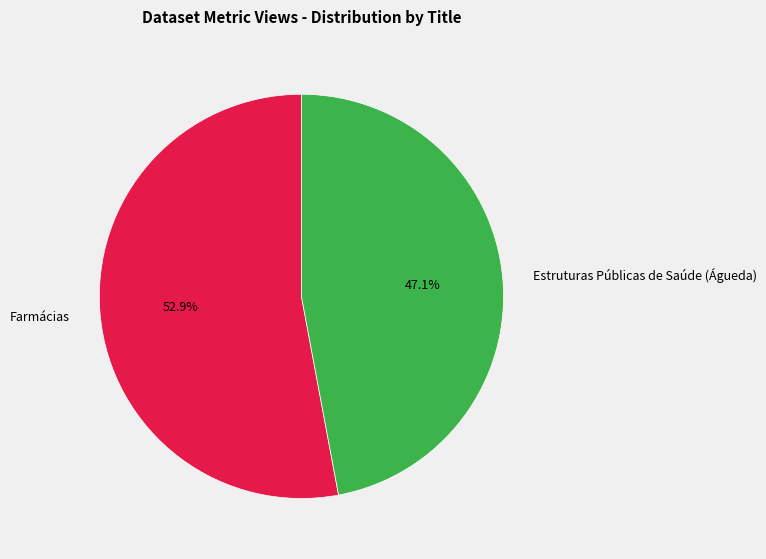

What percentage do Farmácias and Estruturas Públicas de Saúde (Águeda) together represent?

100.0%